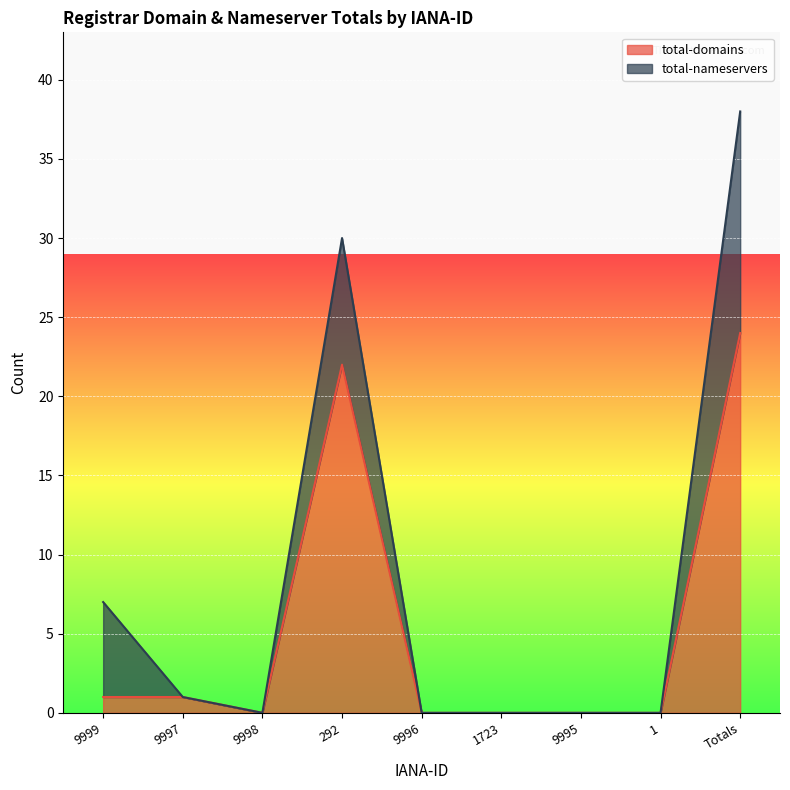

Where is the first local minimum?

9998